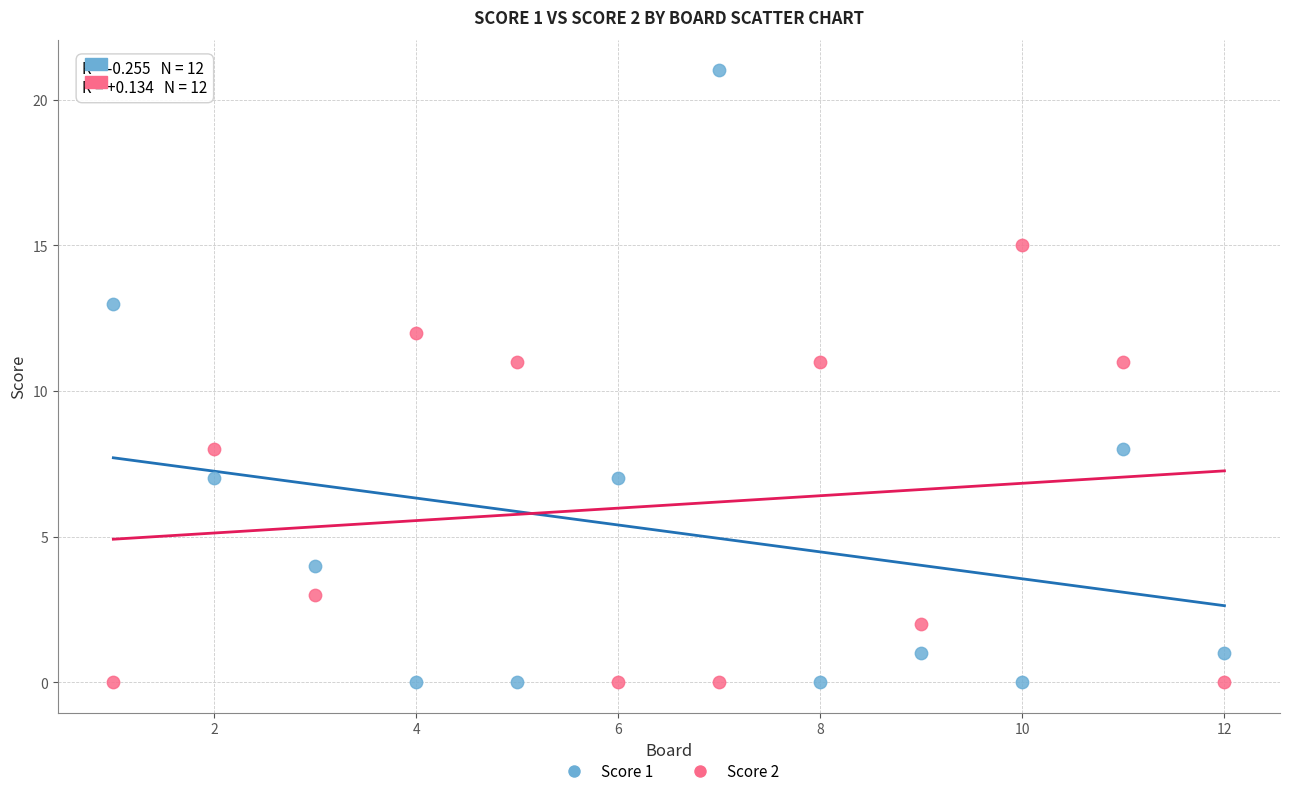

Which series reaches the maximum Y coordinate?

Score 1